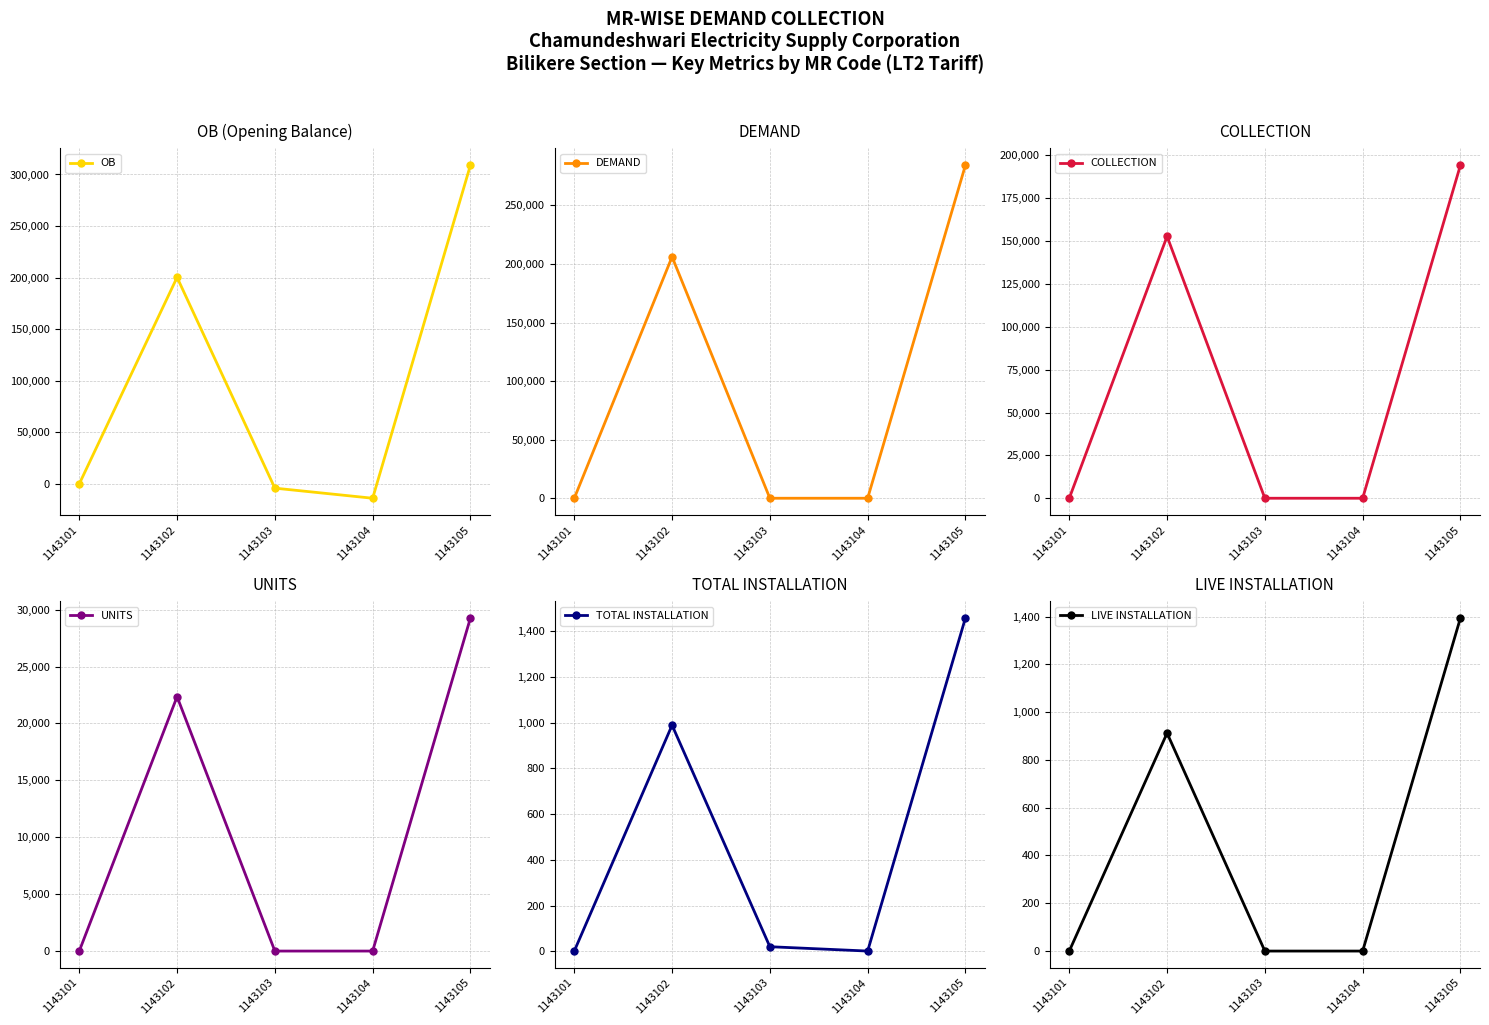

What is the average value of the UNITS series?

10324